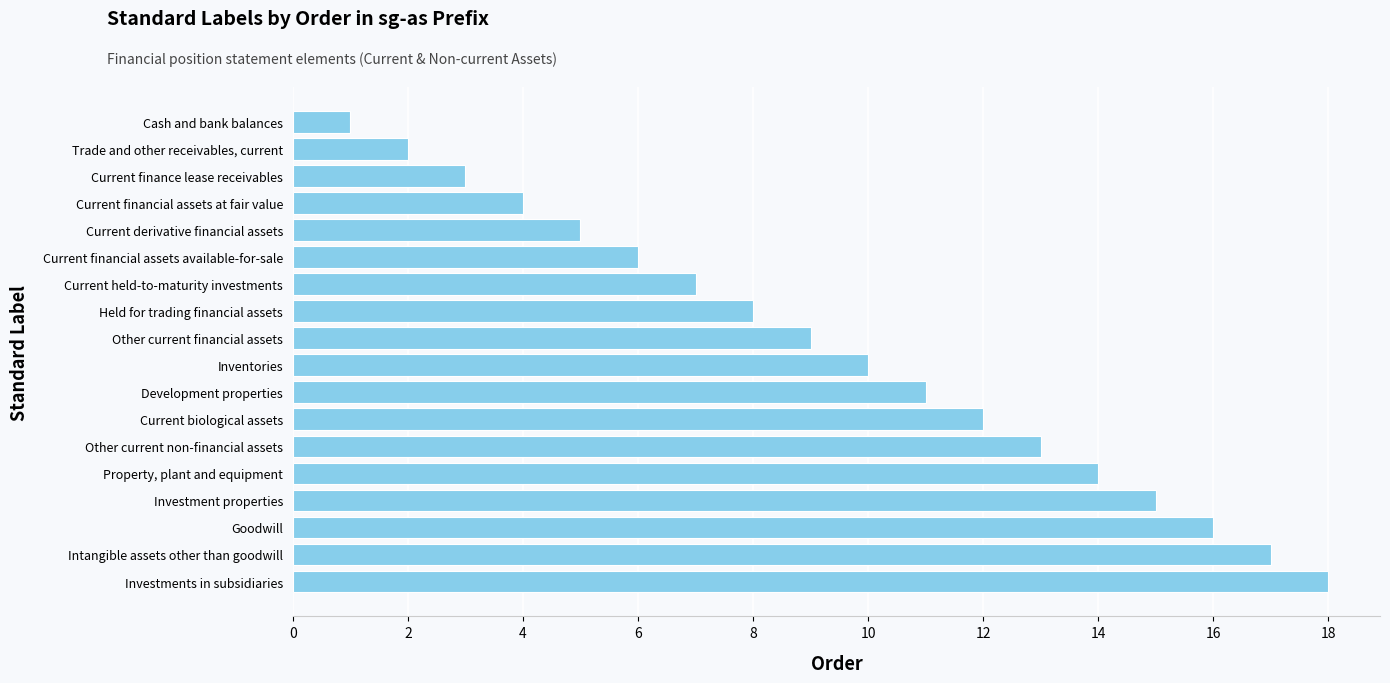

What is the greatest value displayed?

18